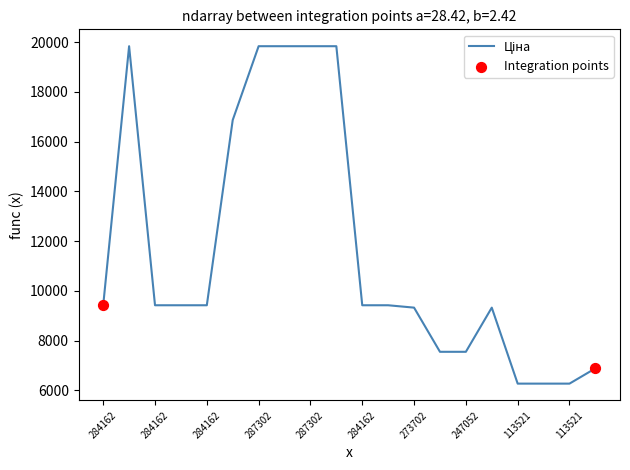

What is the greatest value displayed?

19831.1